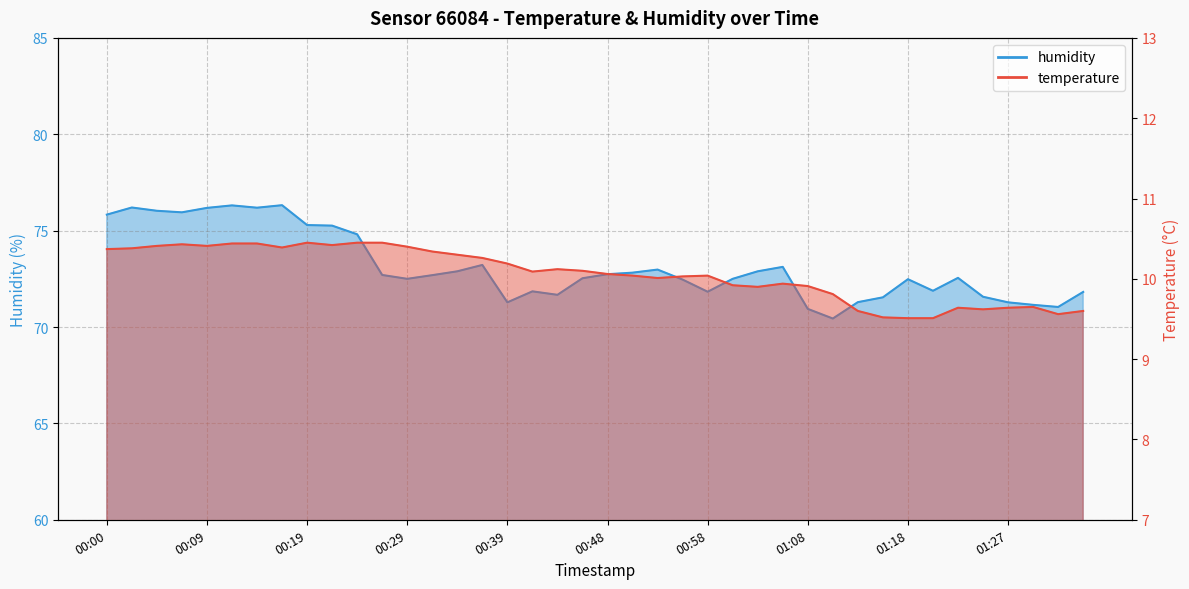

What is the total value across all series at 01:03?

82.8